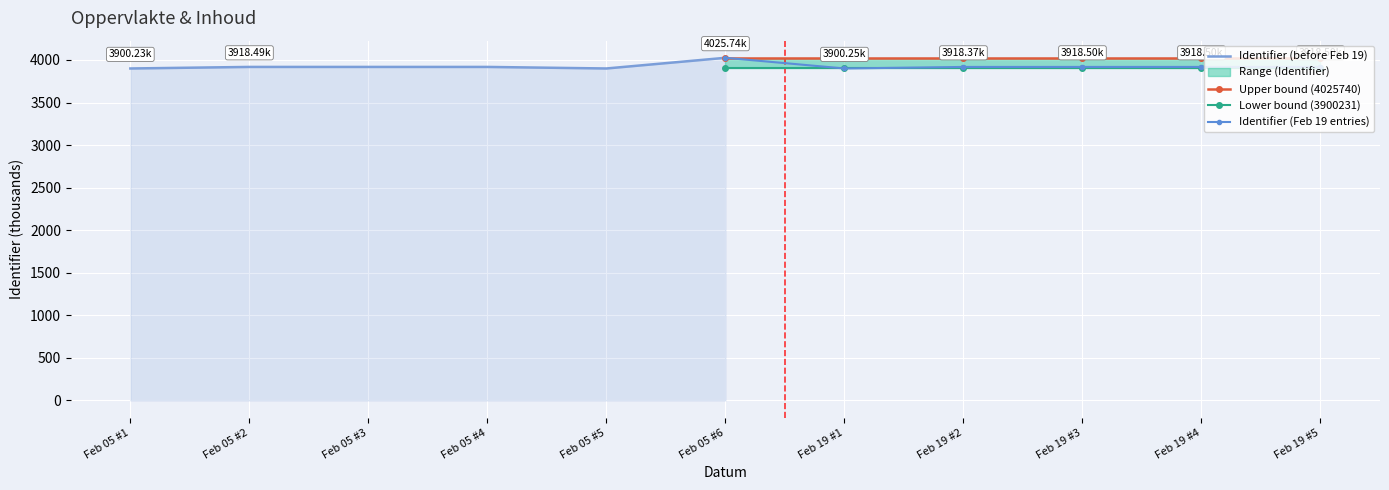

What is the difference between the highest and lowest values at Feb 05 #6?

125.5